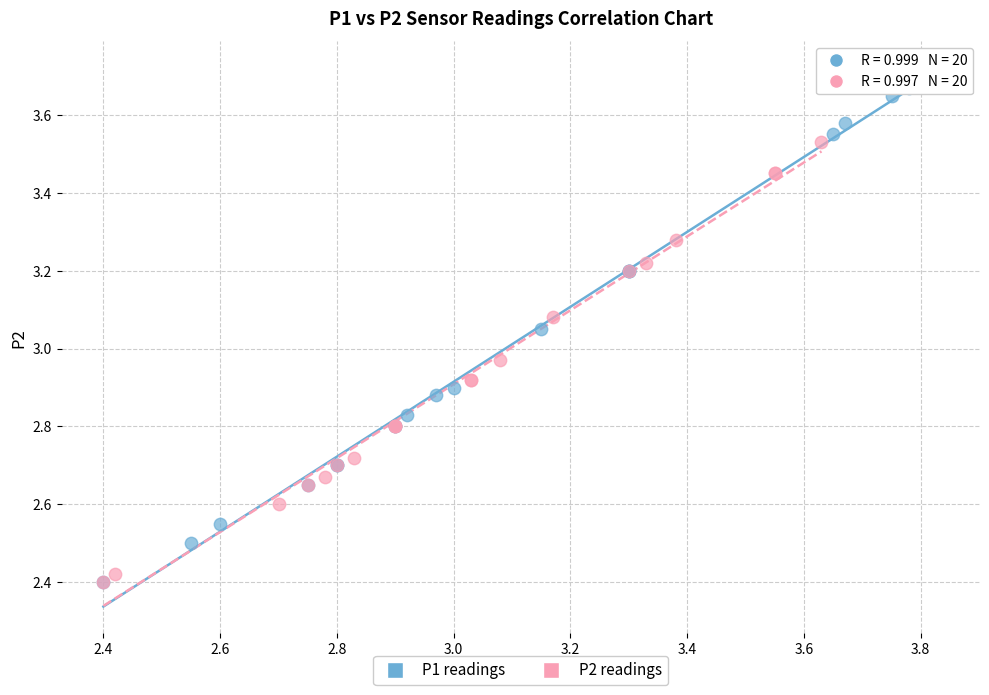

Which series has the largest Y range (max minus min)?

P1 readings